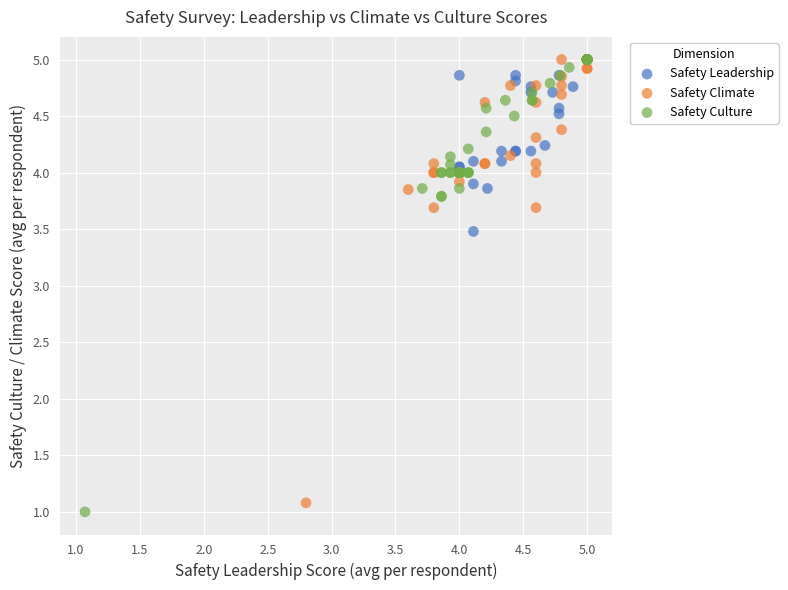

Which series reaches the minimum Y coordinate?

Safety Culture